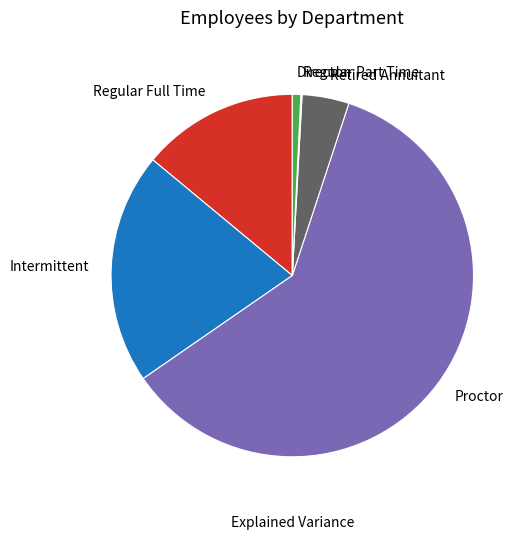

Which slice is the largest?

Proctor